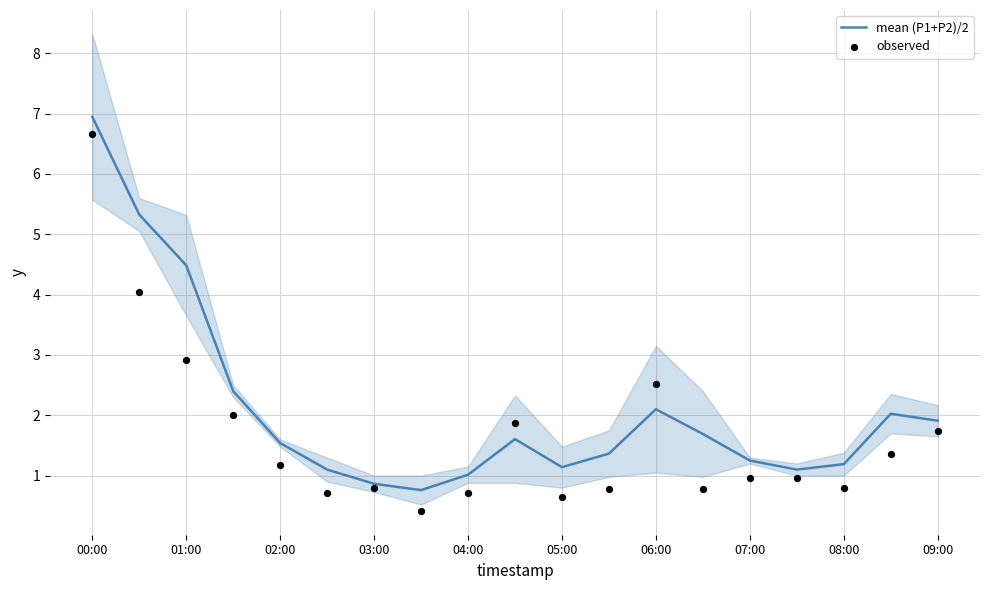

Which series has the largest Y range (max minus min)?

observed